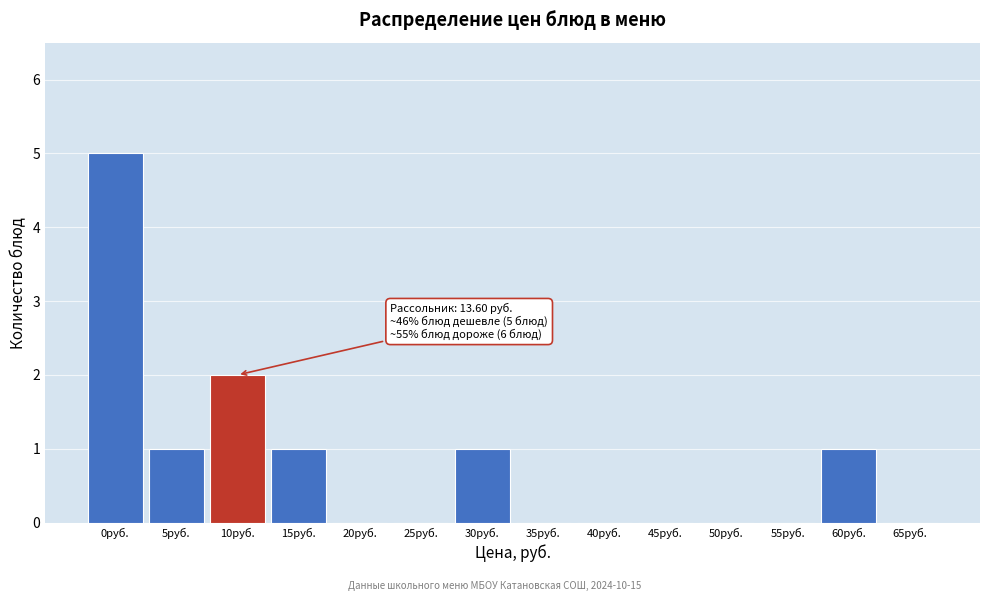

Reading left to right, what are all the values shown in this chart?

0руб.=5	5руб.=1	10руб.=2	15руб.=1	20руб.=0	25руб.=0	30руб.=1	35руб.=0	40руб.=0	45руб.=0	50руб.=0	55руб.=0	60руб.=1	65руб.=0